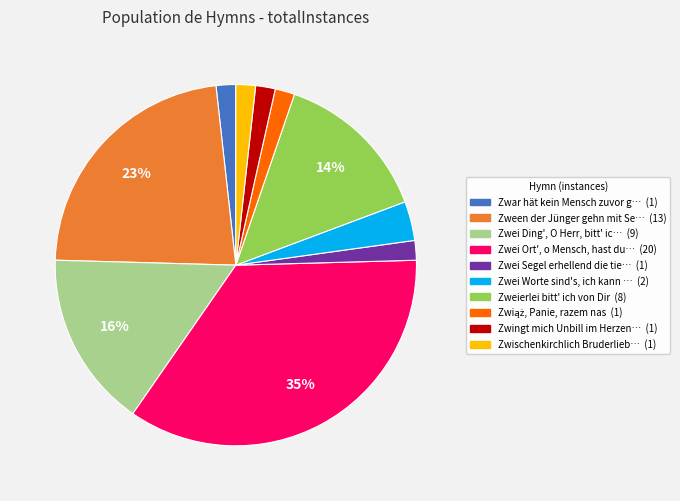

Is there a majority slice in this chart?

No